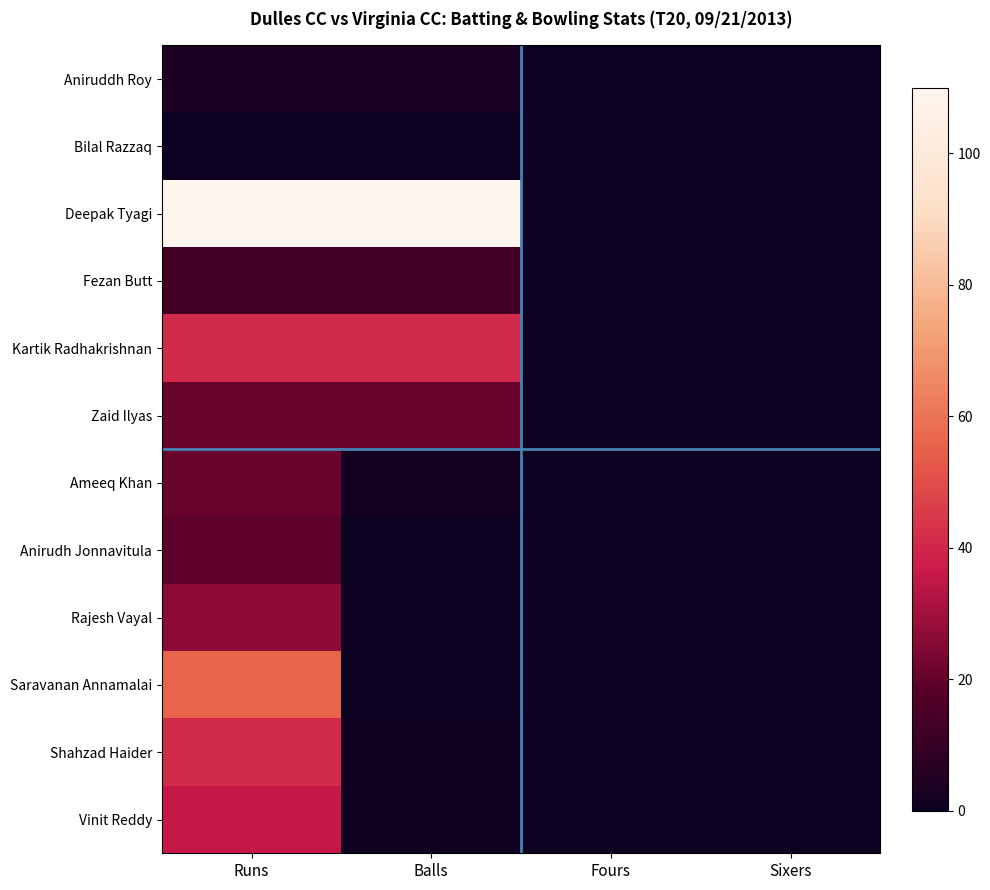

Reading left to right, list all the values displayed in this chart.

Aniruddh Roy: Runs=4	Balls=4	Fours=0	Sixers=0
Bilal Razzaq: Runs=0	Balls=0	Fours=0	Sixers=0
Deepak Tyagi: Runs=110	Balls=110	Fours=0	Sixers=0
Fezan Butt: Runs=13	Balls=13	Fours=0	Sixers=0
Kartik Radhakrishnan: Runs=41	Balls=41	Fours=0	Sixers=0
Zaid Ilyas: Runs=21	Balls=21	Fours=0	Sixers=0
Ameeq Khan: Runs=21	Balls=2	Fours=0	Sixers=0
Anirudh Jonnavitula: Runs=19	Balls=0	Fours=0	Sixers=0
Rajesh Vayal: Runs=27	Balls=0	Fours=0	Sixers=0
Saravanan Annamalai: Runs=56	Balls=0	Fours=0	Sixers=0
Shahzad Haider: Runs=41	Balls=1	Fours=0	Sixers=0
Vinit Reddy: Runs=36	Balls=1	Fours=0	Sixers=0